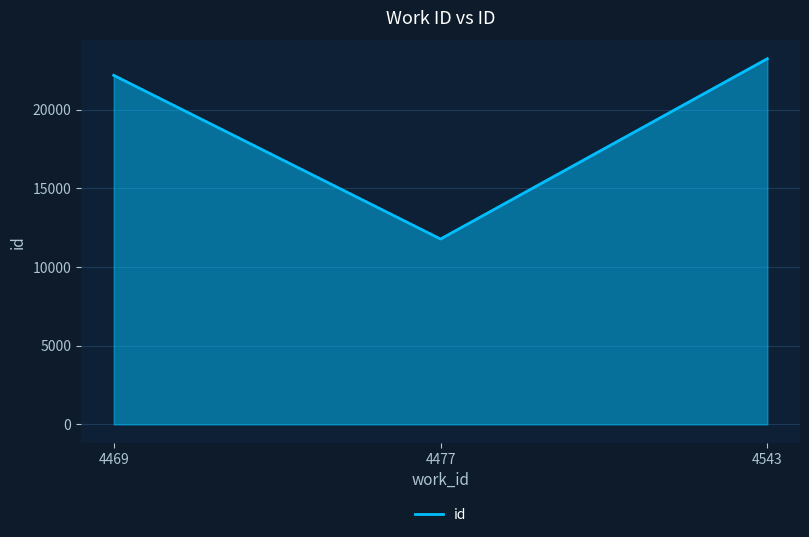

How many lines are shown in the chart?

1